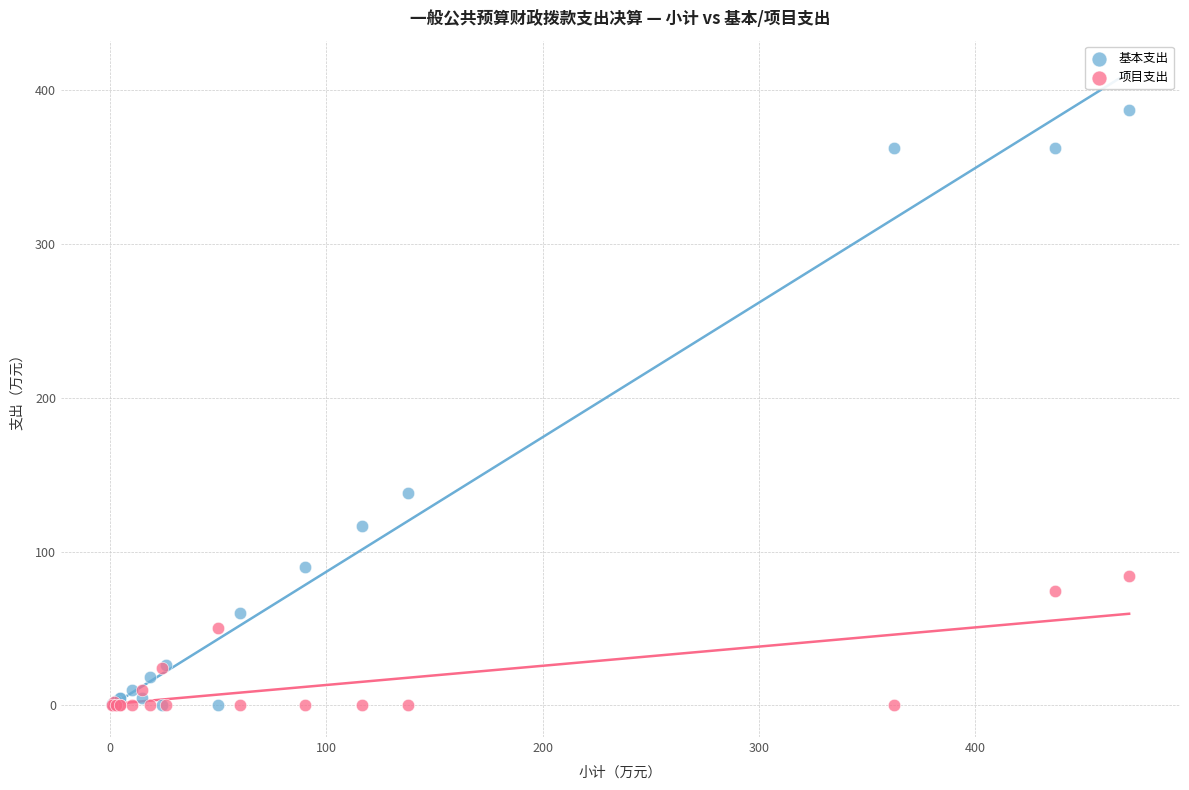

In the 项目支出 series, what Y value is closest to 42?

50.0